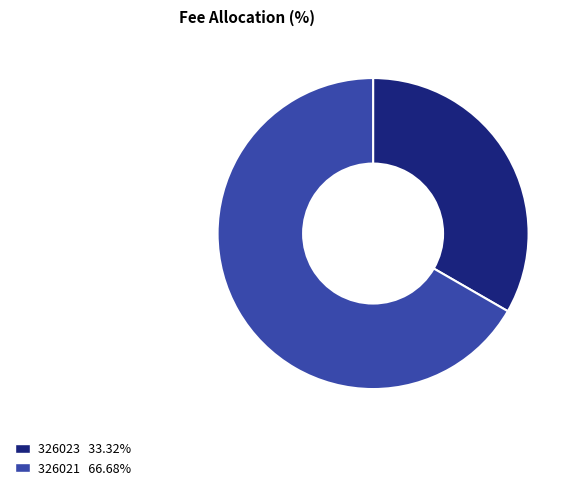

Rank the categories by value from highest to lowest.

326021, 326023